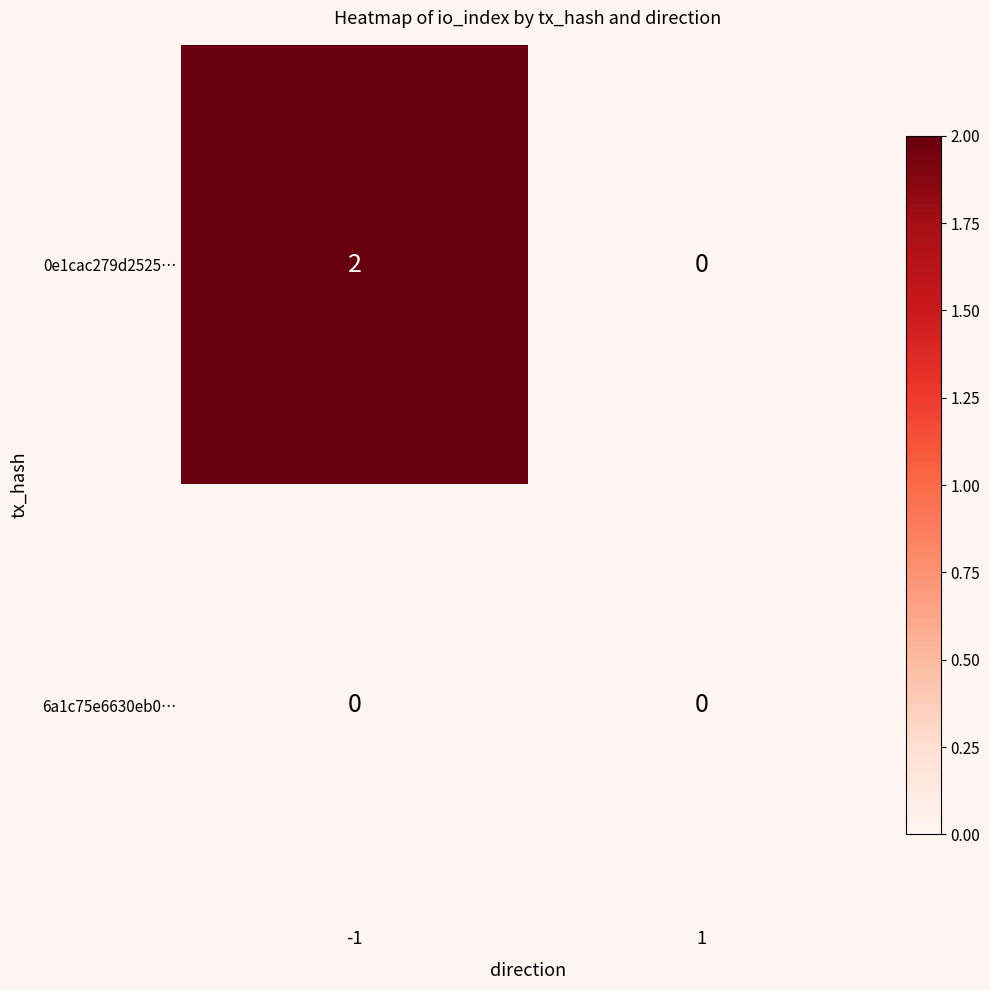

Which series has the largest total across all categories?

0e1cac279d2525…